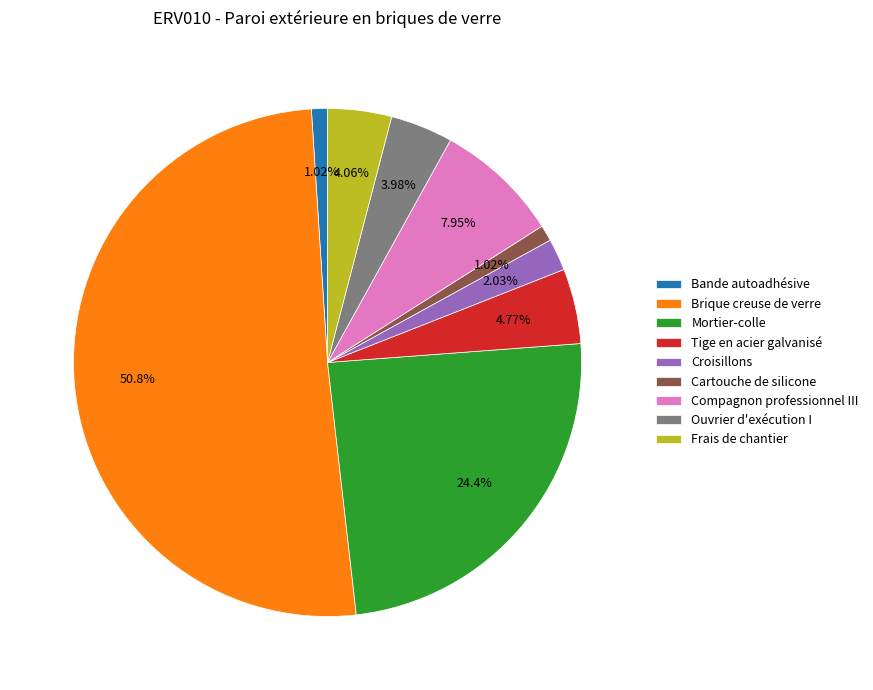

Is Frais de chantier the majority of the pie?

No